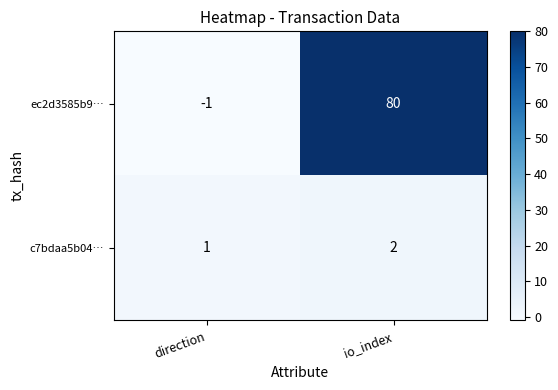

What is the spread (max minus min) of values at io_index?

78